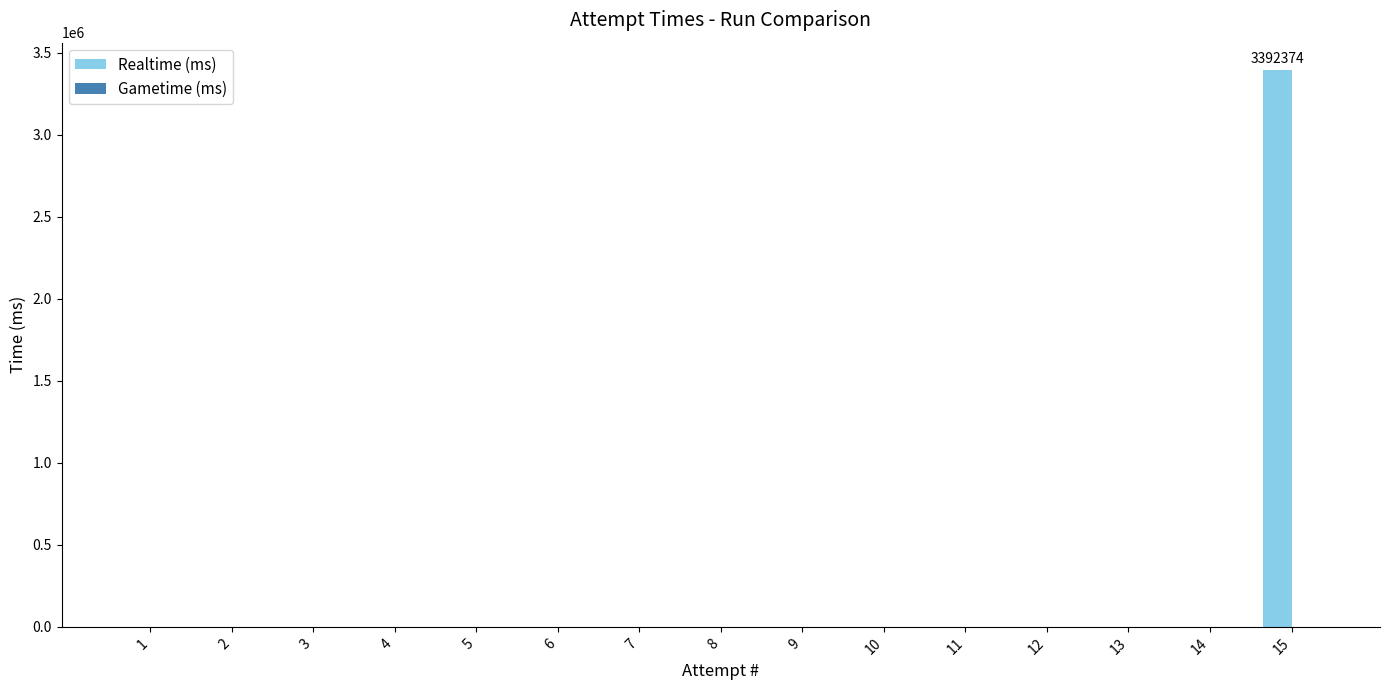

What is the maximum value shown in the chart?

3392374